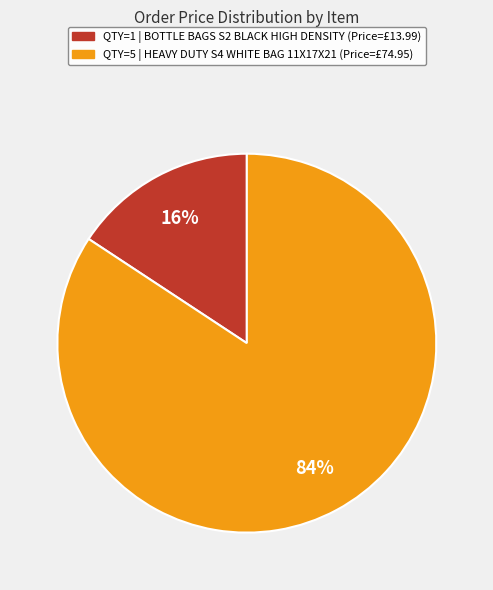

The QTY=1 | BOTTLE BAGS S2 BLACK HIGH DENSITY (Price=£13.99) slice represents 2% of the pie. True or false?

False